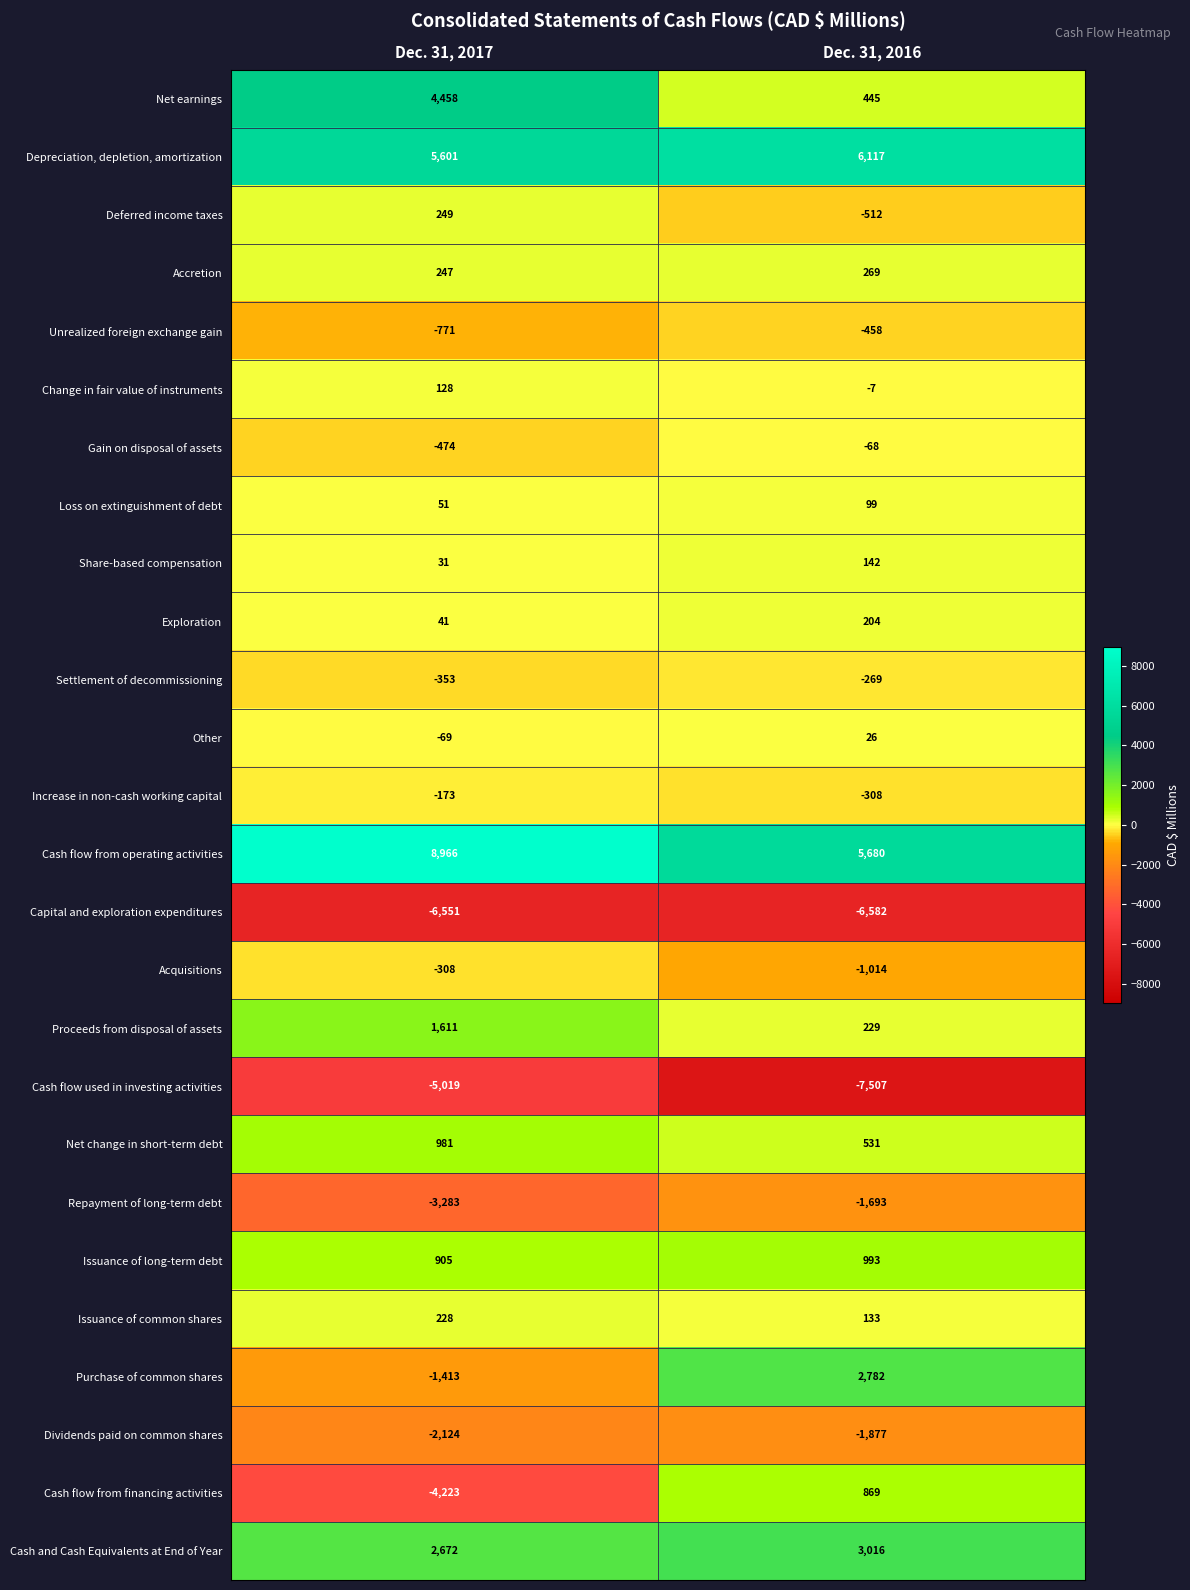

At which label does Acquisitions reach its peak?

Dec. 31, 2017